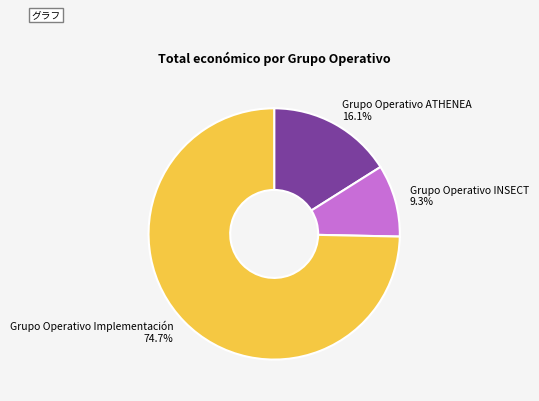

What is the smallest slice in the pie chart?

Grupo Operativo INSECT